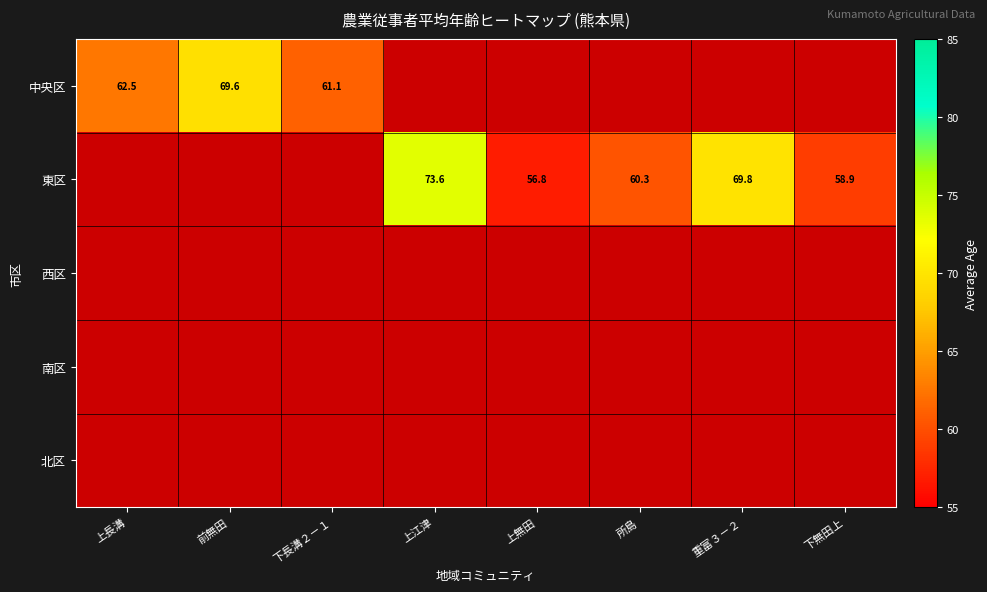

True or false: 東区 has a value of 58.9 at 下無田上.

True